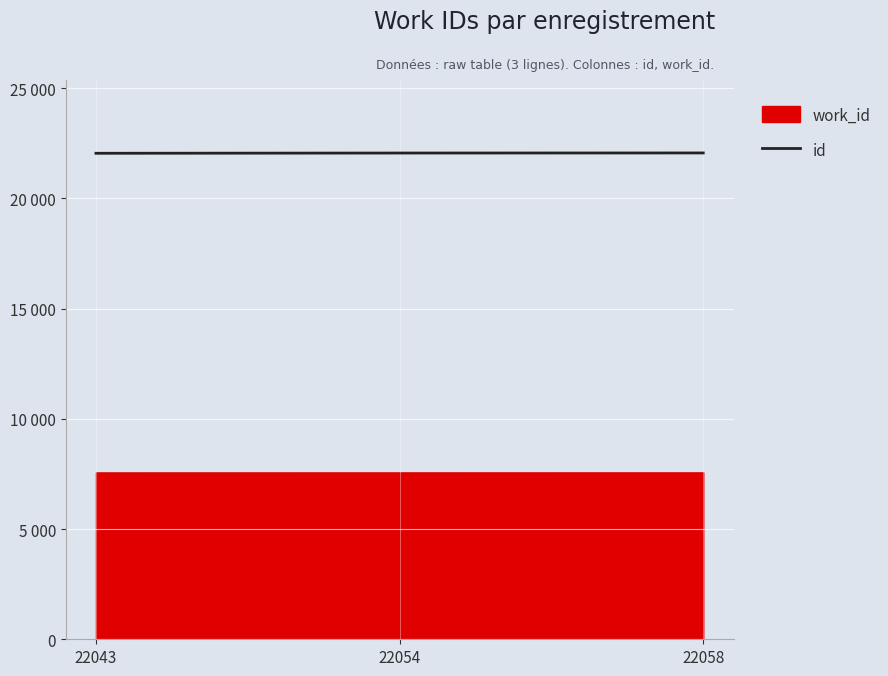

Does the chart display data point markers on the line(s)?

No